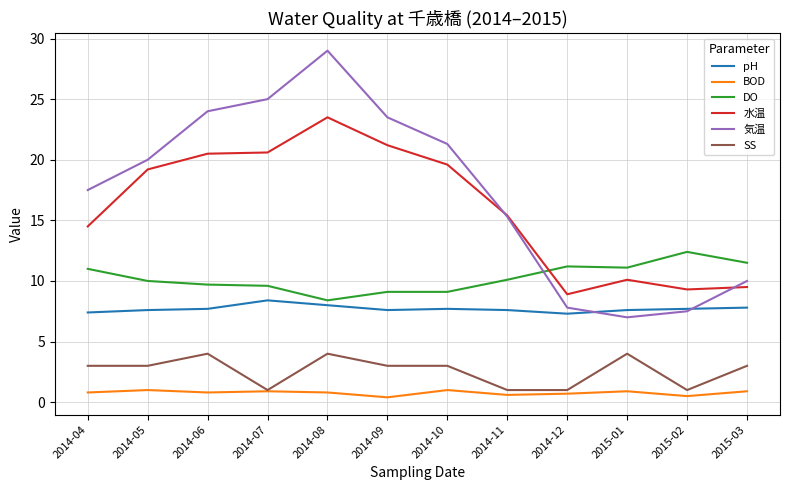

What is the difference between the second highest and minimum values in the 気温 series?

18.0